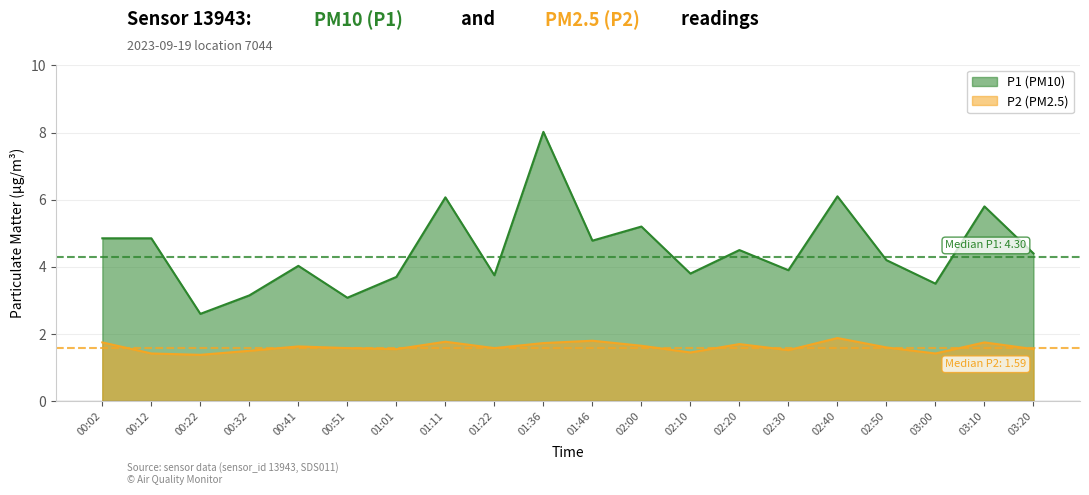

Is it true that P2 equals 1.4 at 03:00?

True